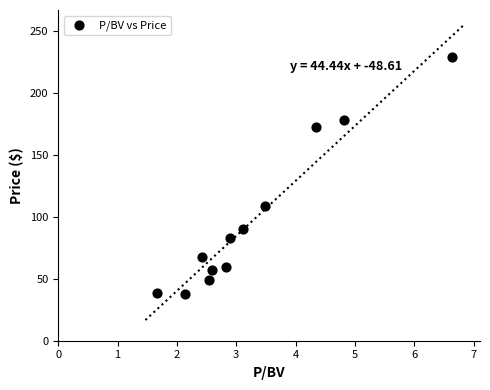

What Y value in the scatter plot is closest to 133?

108.6